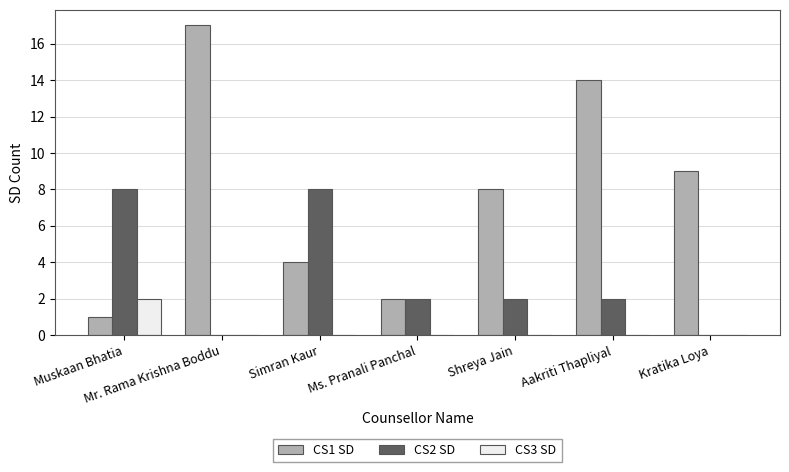

Which series has the largest total across all categories?

CS1 SD